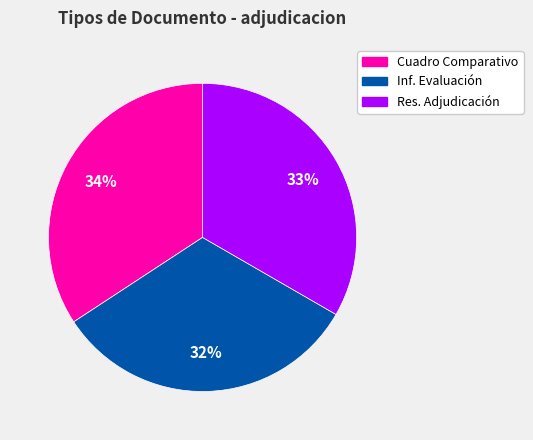

Which category has the biggest portion of the pie?

Cuadro Comparativo